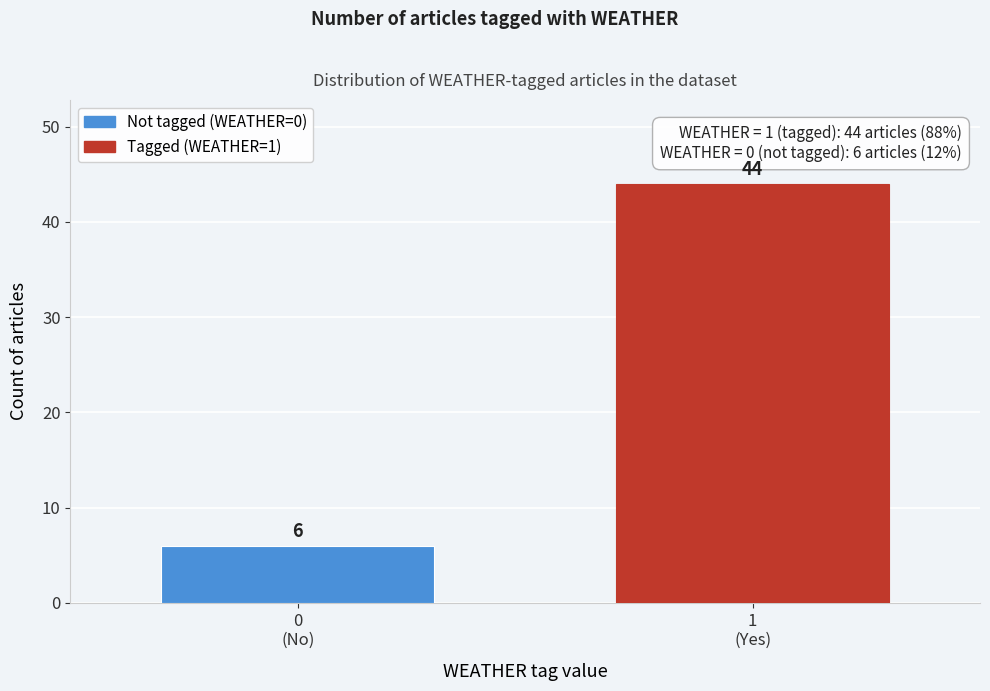

Reading left to right, list all the values displayed in this chart.

6	44